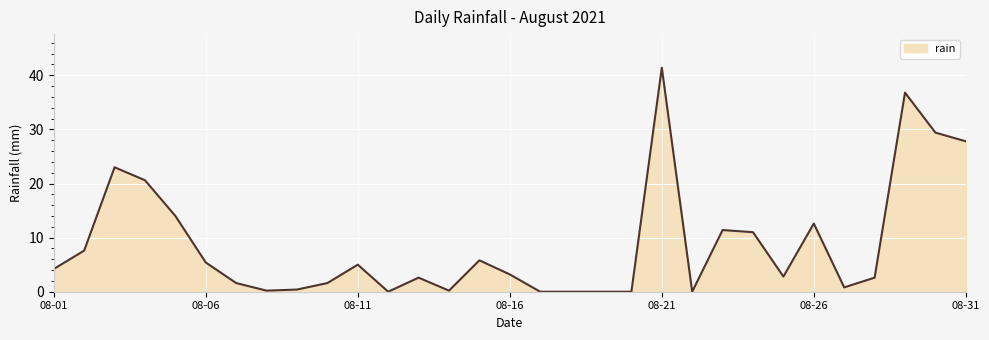

What is the difference between the maximum and minimum values?

41.4